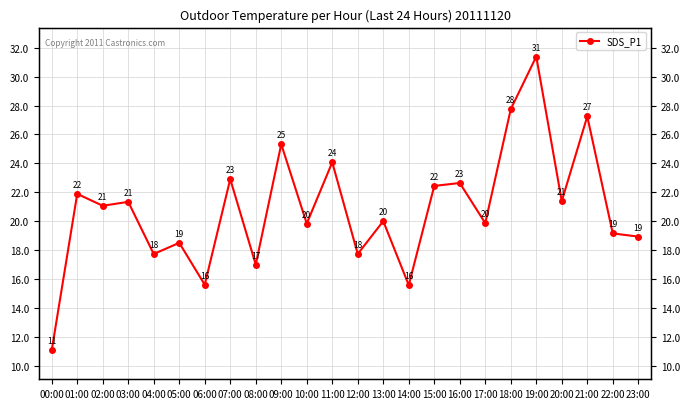

List the labels in order of value, largest first.

19:00, 18:00, 21:00, 09:00, 11:00, 07:00, 16:00, 15:00, 01:00, 20:00, 03:00, 02:00, 13:00, 17:00, 10:00, 22:00, 23:00, 05:00, 04:00, 12:00, 08:00, 06:00, 14:00, 00:00